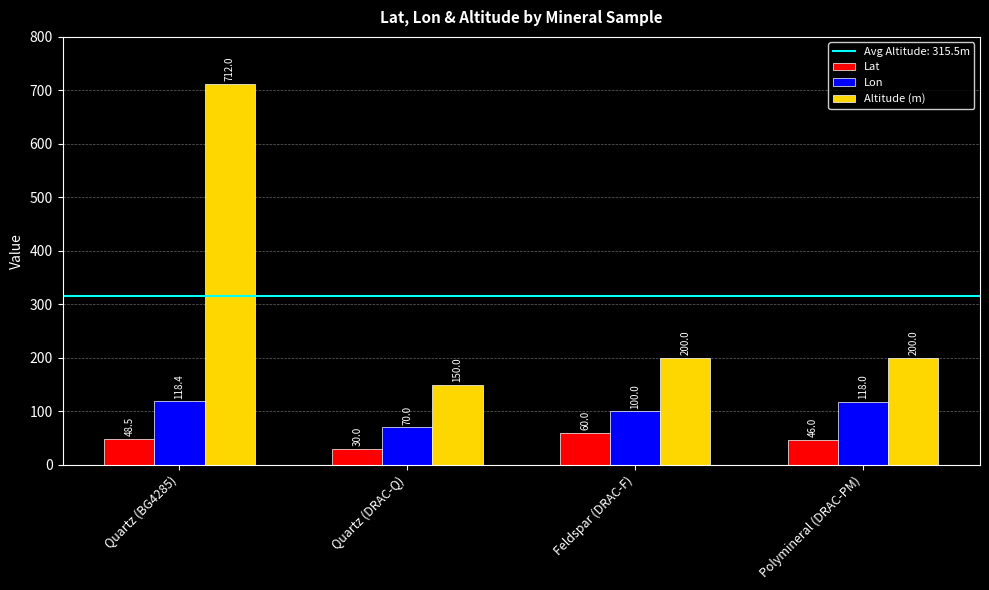

List the series in order of their overall mean, lowest first.

Lat, Lon, Altitude (m)